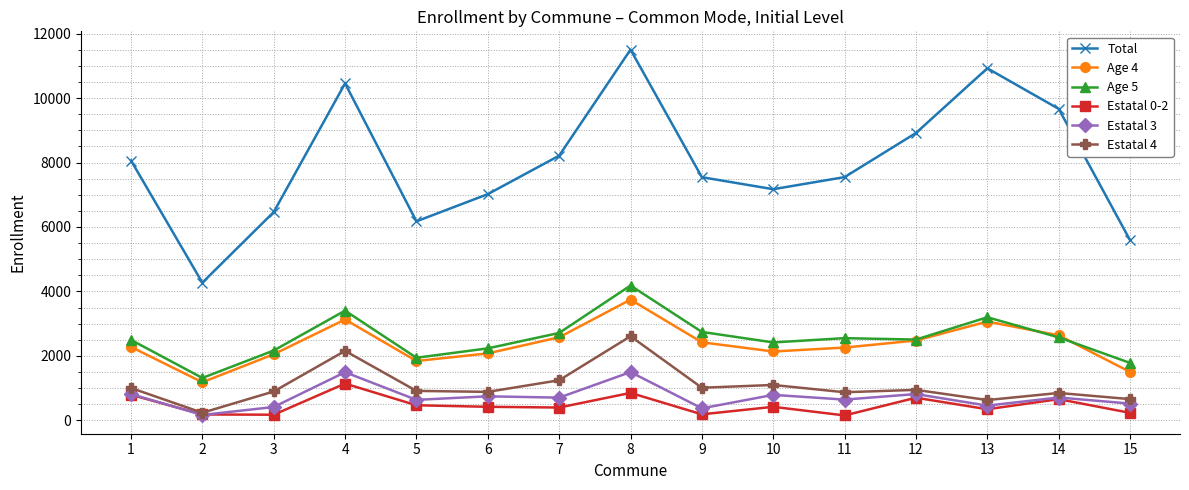

What is the value of the Estatal 3 point at the 4th from the left?

1496